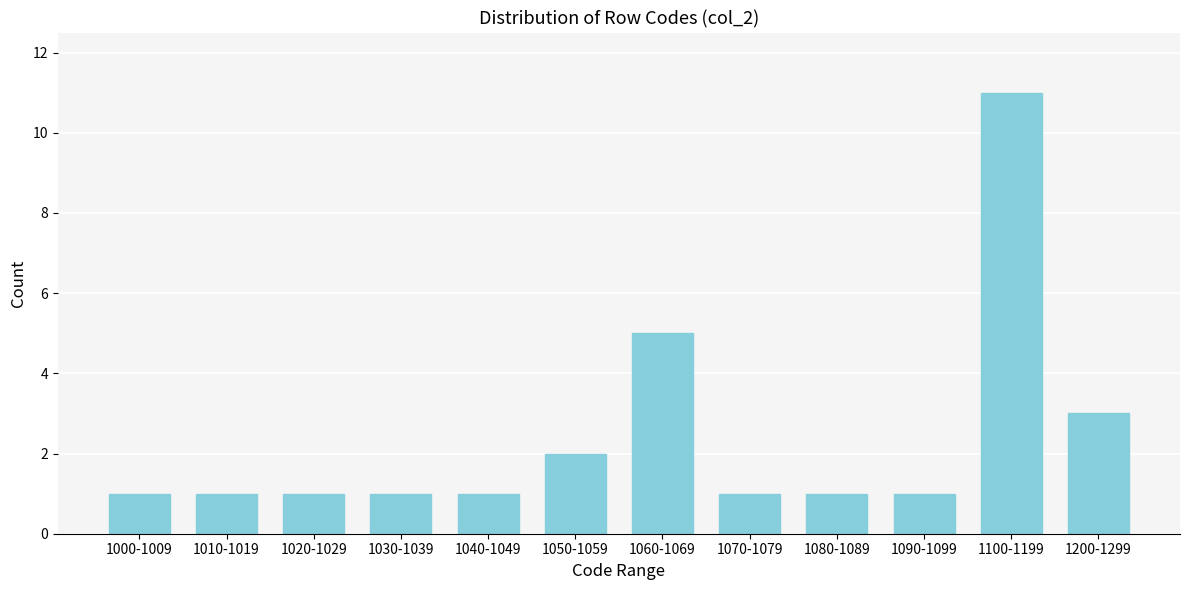

Reading left to right, what are all the values shown in this chart?

1000-1009=1	1010-1019=1	1020-1029=1	1030-1039=1	1040-1049=1	1050-1059=2	1060-1069=5	1070-1079=1	1080-1089=1	1090-1099=1	1100-1199=11	1200-1299=3